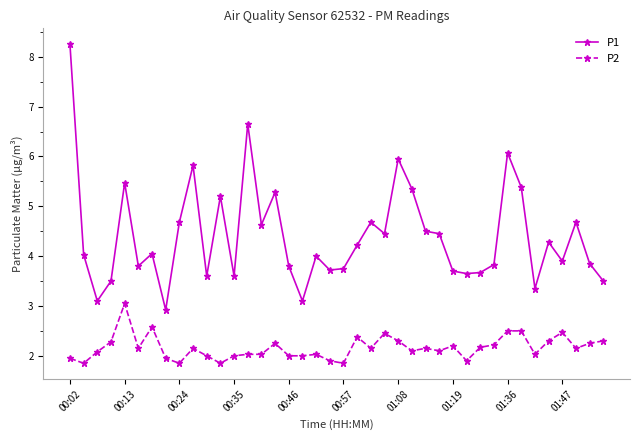

True or false: P2 and P1 intersect in this chart.

False